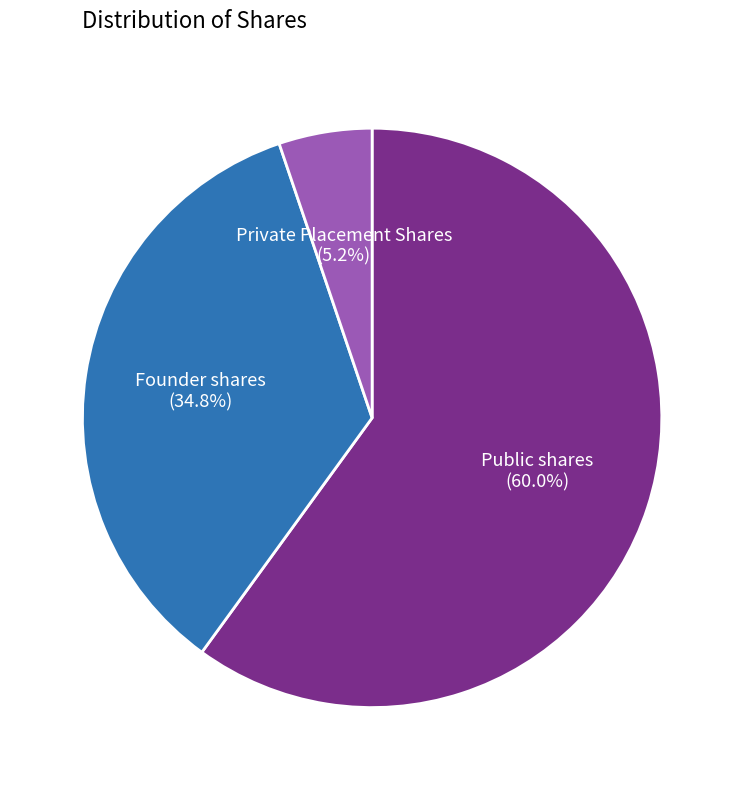

Which category has the smallest portion of the pie?

Private Placement Shares